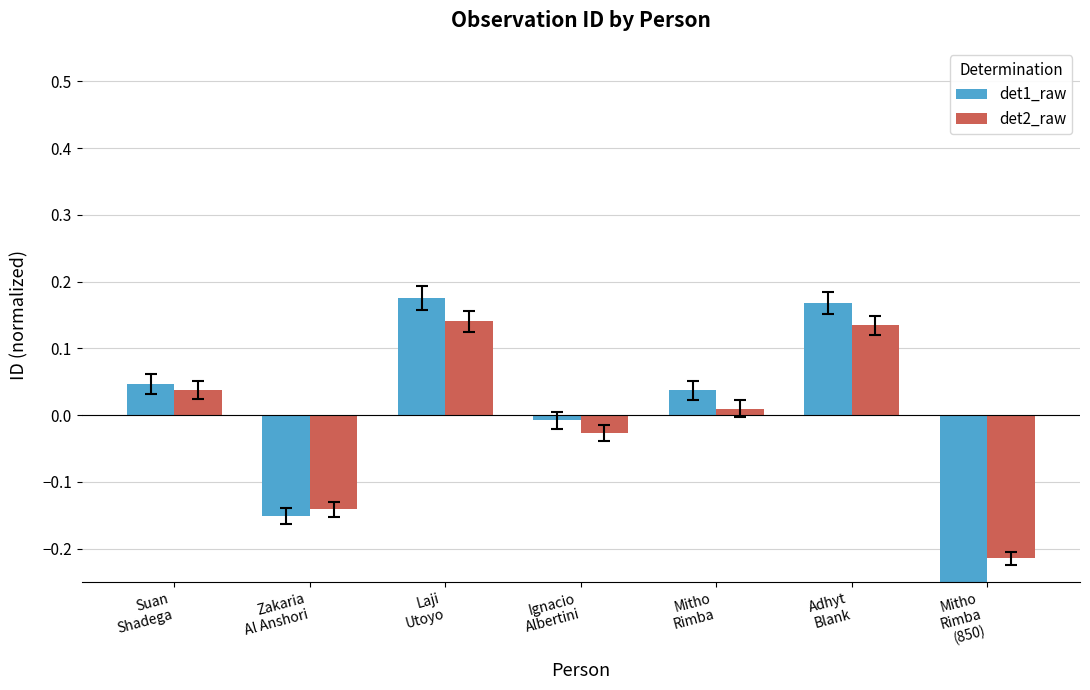

Is the value of det1_raw at Mitho
Rimba greater than the value of det2_raw at Suan
Shadega?

No